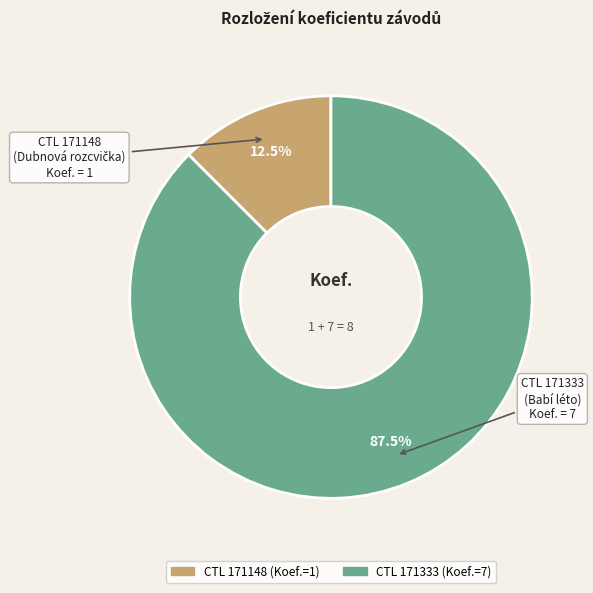

How many slices are in this pie chart?

2